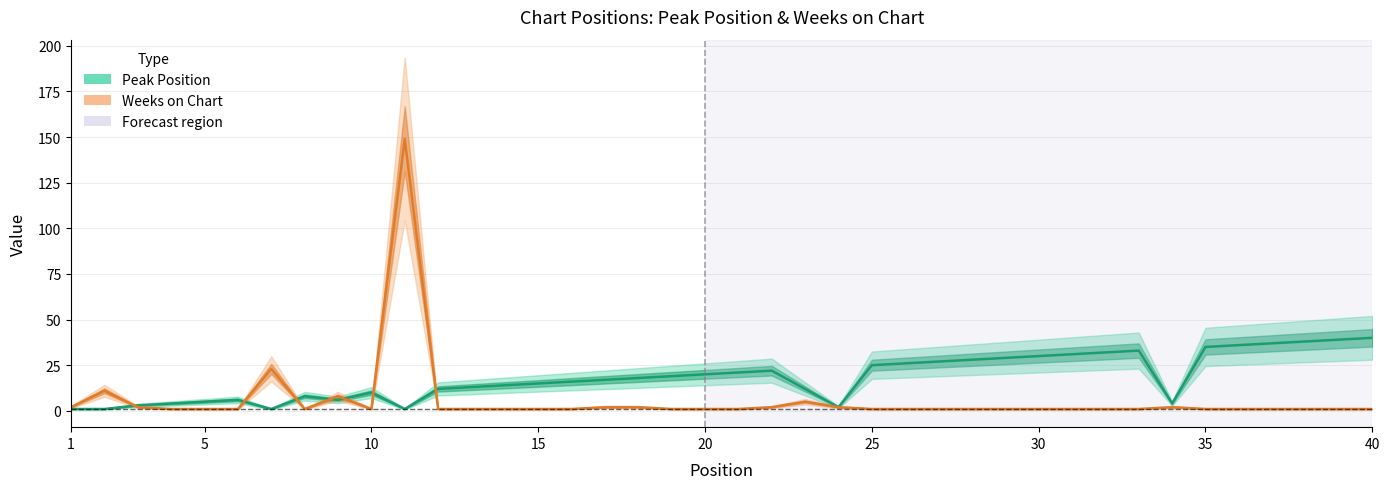

Which series changed the most between 30 and 35?

Peak Position